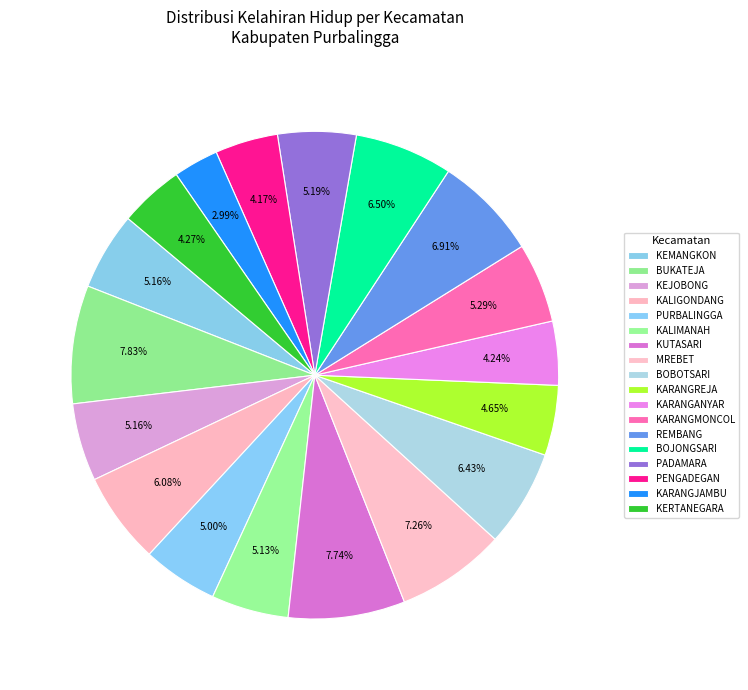

Rank the categories by value from highest to lowest.

BUKATEJA, KUTASARI, MREBET, REMBANG, BOJONGSARI, BOBOTSARI, KALIGONDANG, KARANGMONCOL, PADAMARA, KEMANGKON, KEJOBONG, KALIMANAH, PURBALINGGA, KARANGREJA, KERTANEGARA, KARANGANYAR, PENGADEGAN, KARANGJAMBU